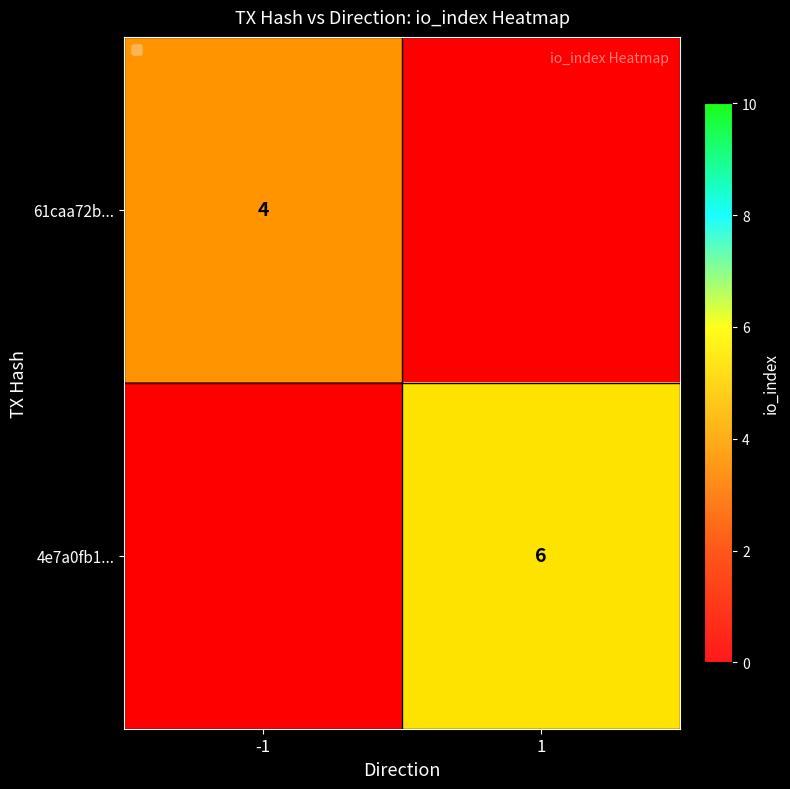

Is the value of 61caa72b... at -1 greater than the value of 4e7a0fb1... at -1?

Yes